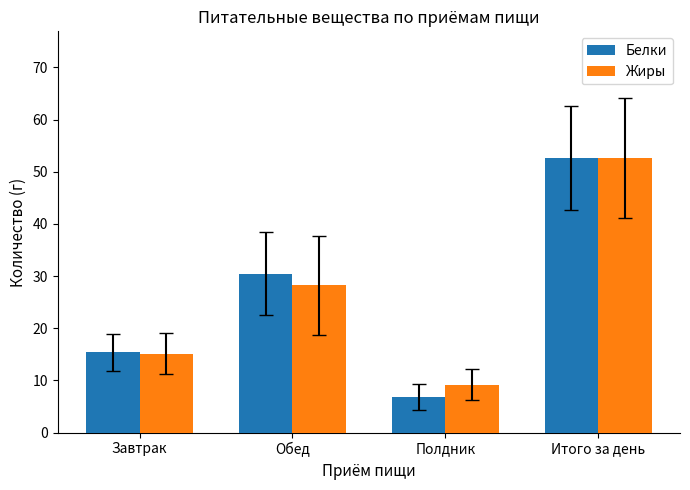

What is the greatest value displayed?

52.7